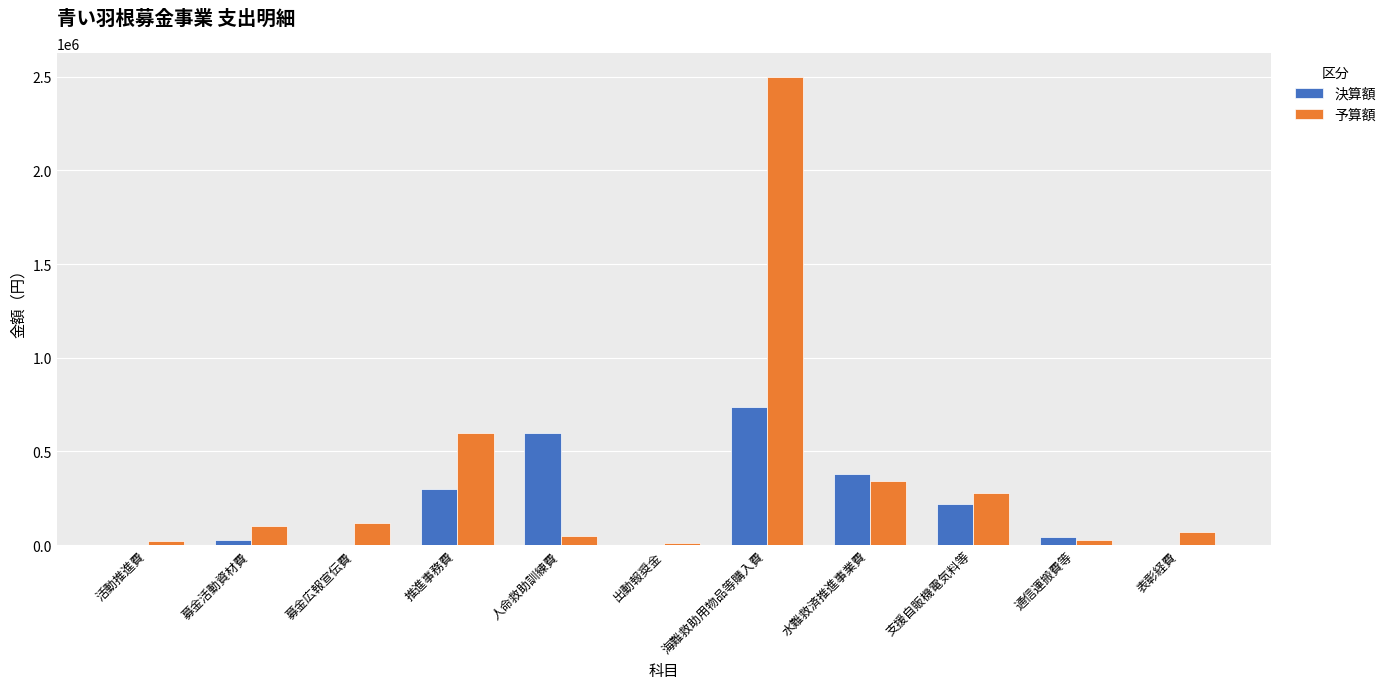

What is the maximum value for 決算額?

737550